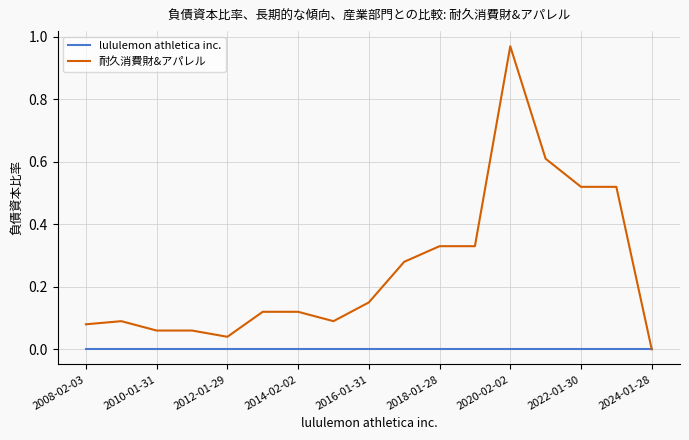

Rank the series by their average value, from lowest to highest.

lululemon athletica inc., 耐久消費財&アパレル